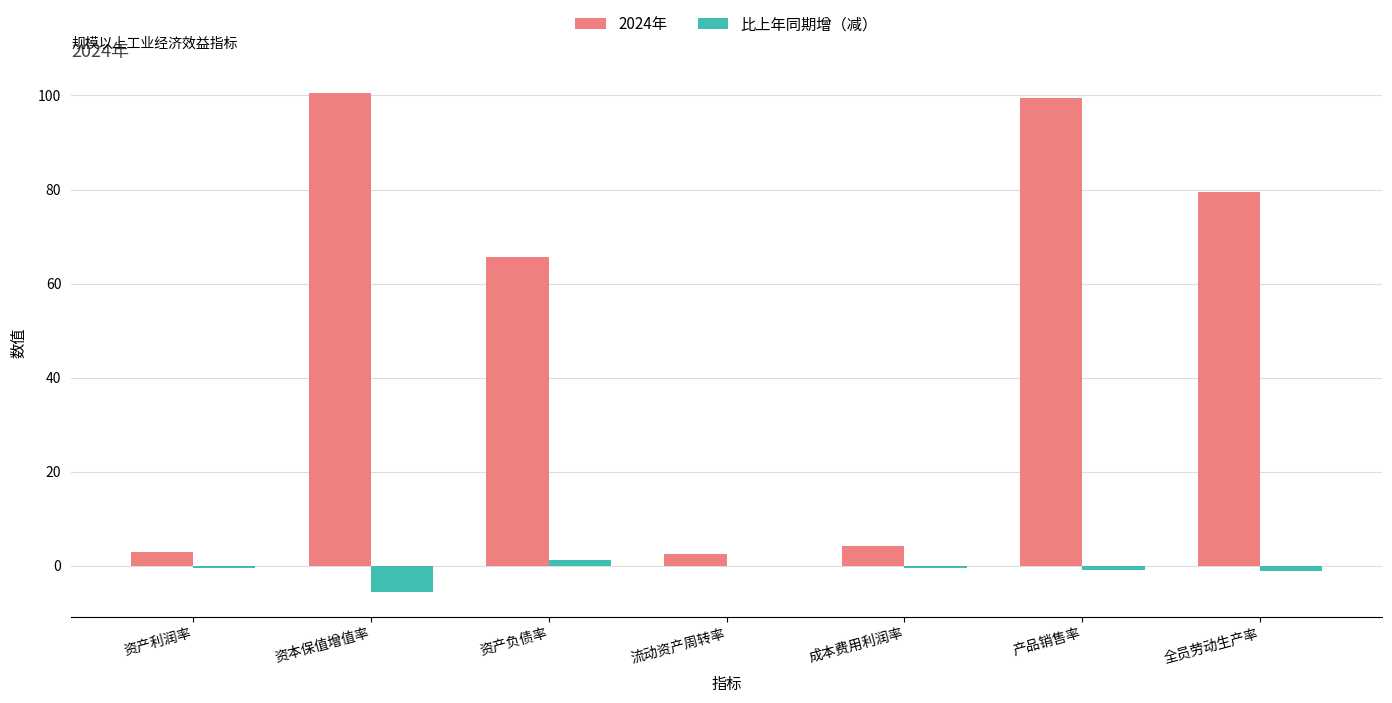

Which category has the highest value across all series?

资本保值增值率